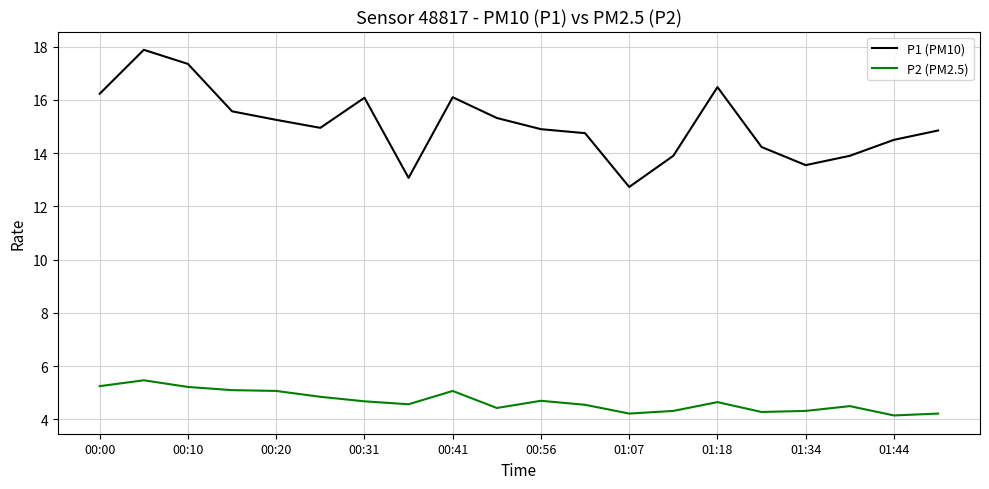

Which series has the largest range (max minus min)?

P1 (PM10)